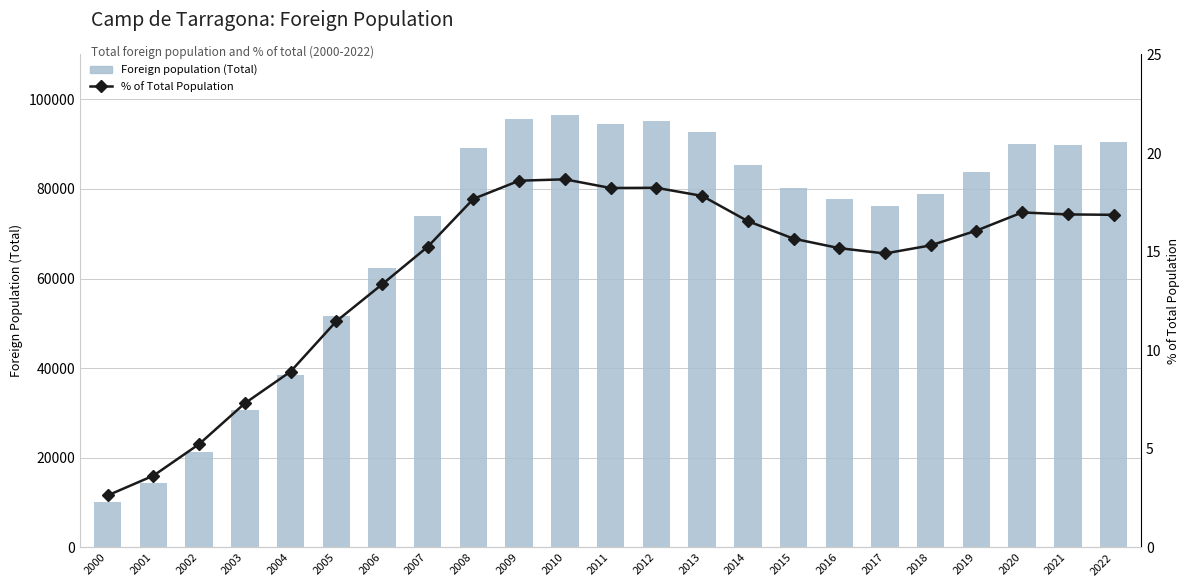

What is the difference between the maximum and minimum values in the Foreign population (Total) series?

86332.0